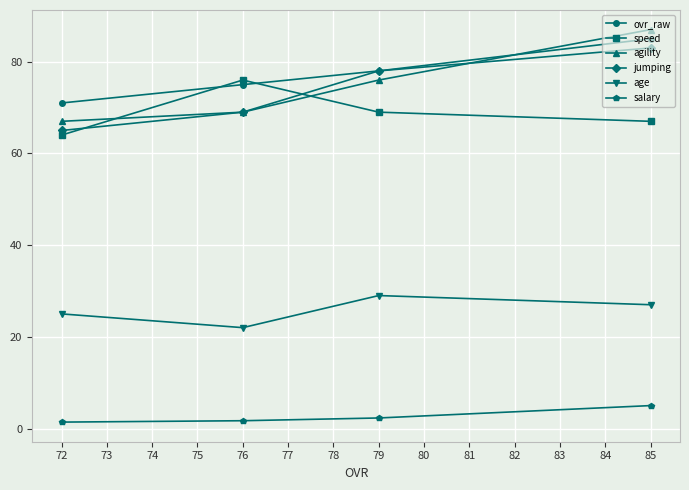

Which series has the largest range (max minus min)?

agility